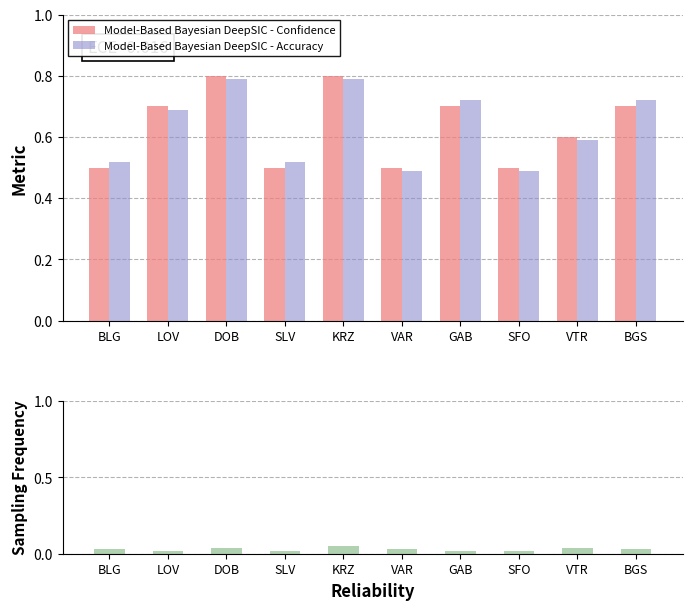

At SLV, list the series in order from smallest to largest.

Sampling Frequency, Model-Based Bayesian DeepSIC - Confidence, Model-Based Bayesian DeepSIC - Accuracy